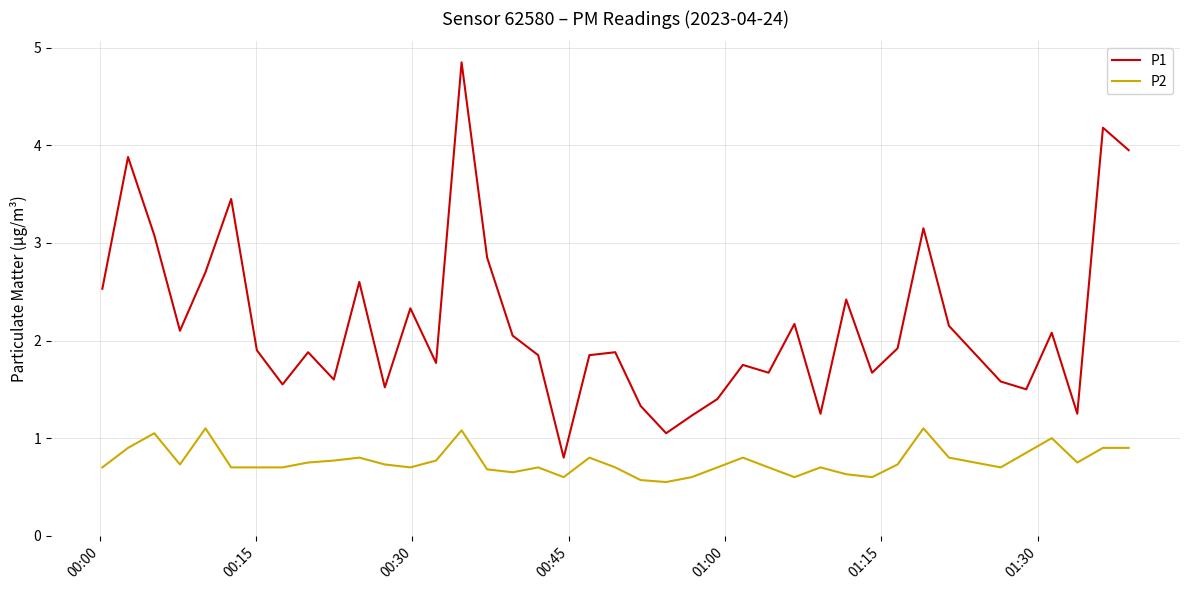

Which series has the largest total across all categories?

P1